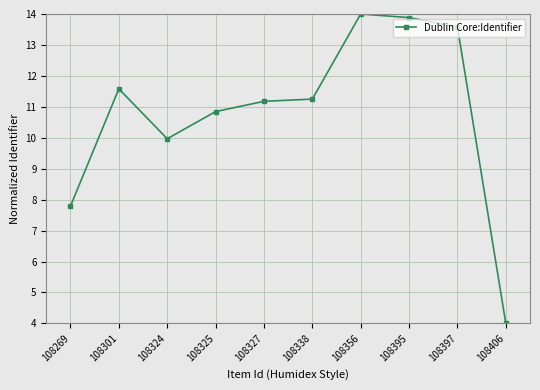

The value at 108397 is 13.6. True or false?

True